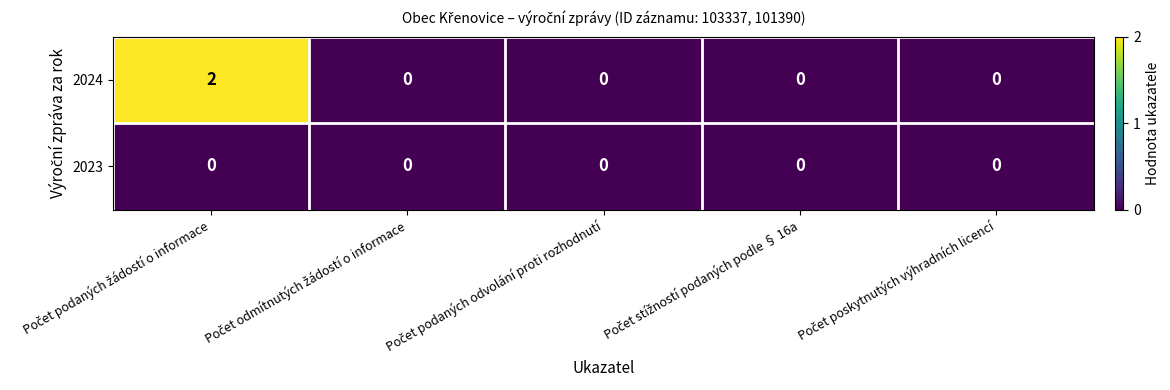

Rank the series by their maximum value, from lowest to highest.

2023, 2024